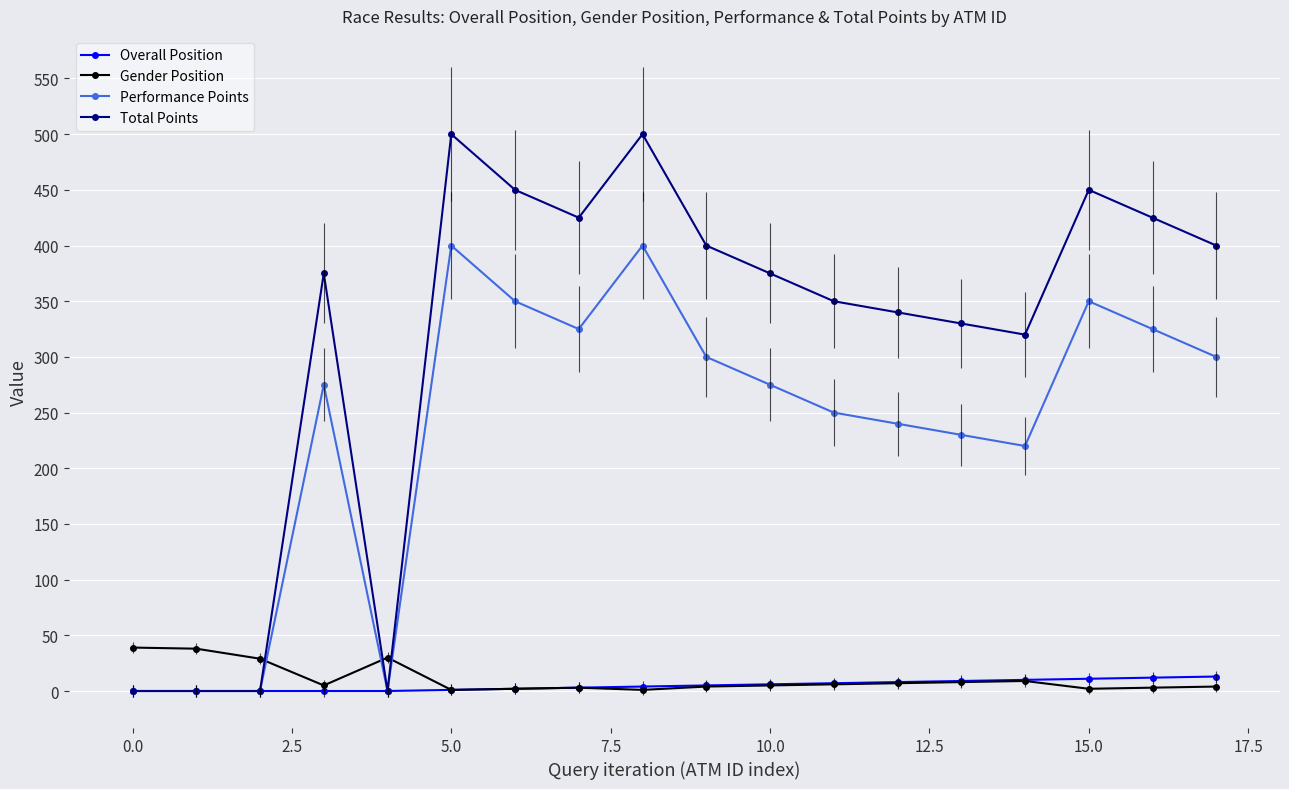

Which series has the widest spread of values?

Total Points